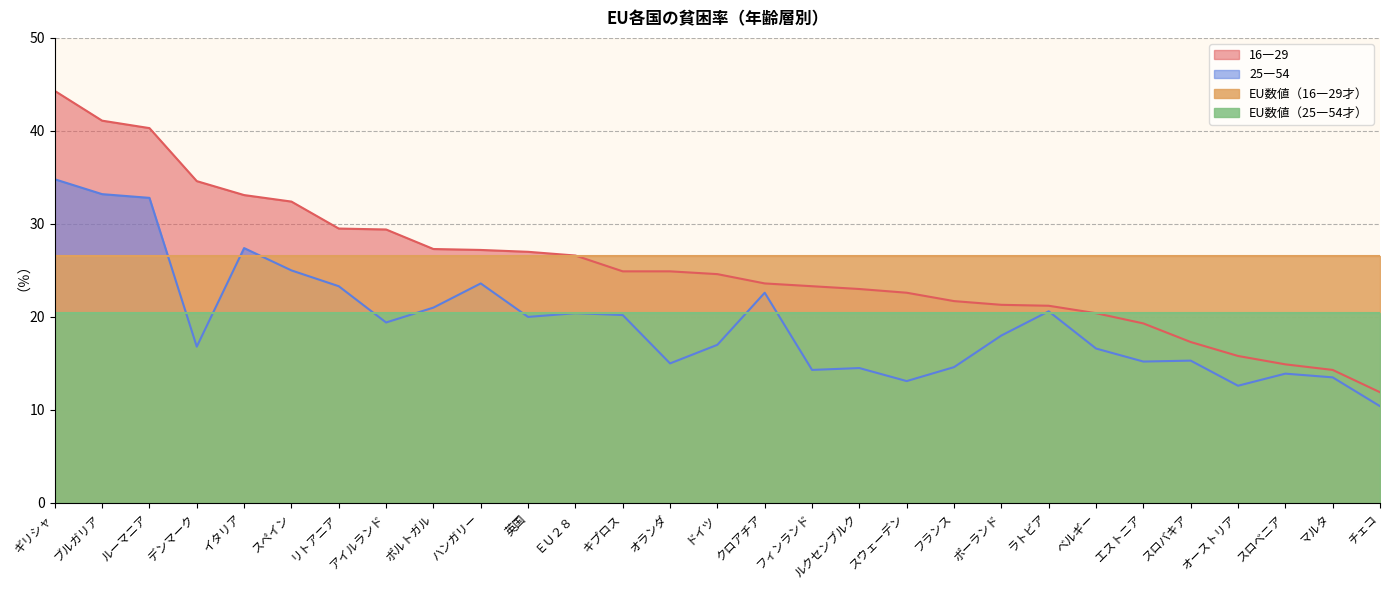

Is it true that 25―54 equals 33.9 at ポルトガル?

False